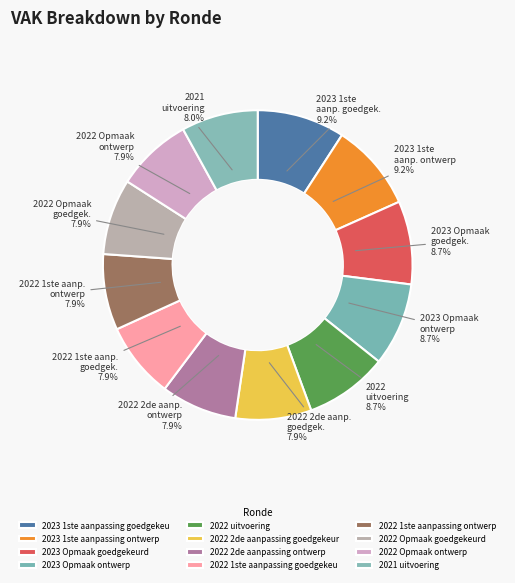

How many slices are in this pie chart?

12